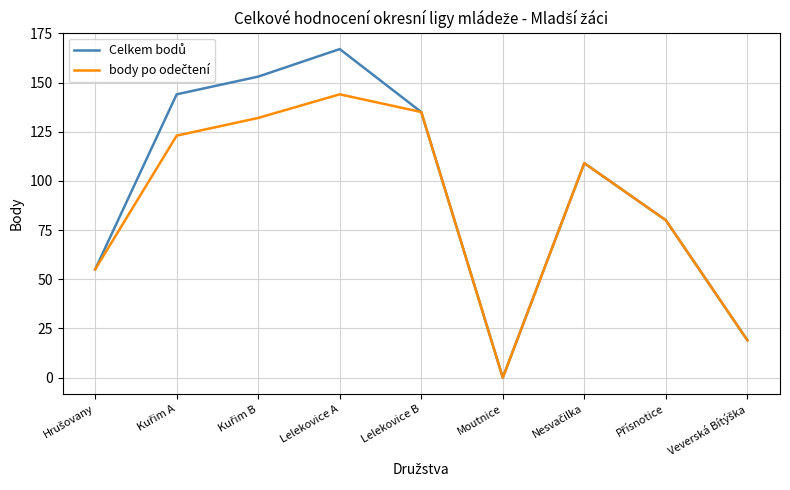

What position from the right is Lelekovice B?

5